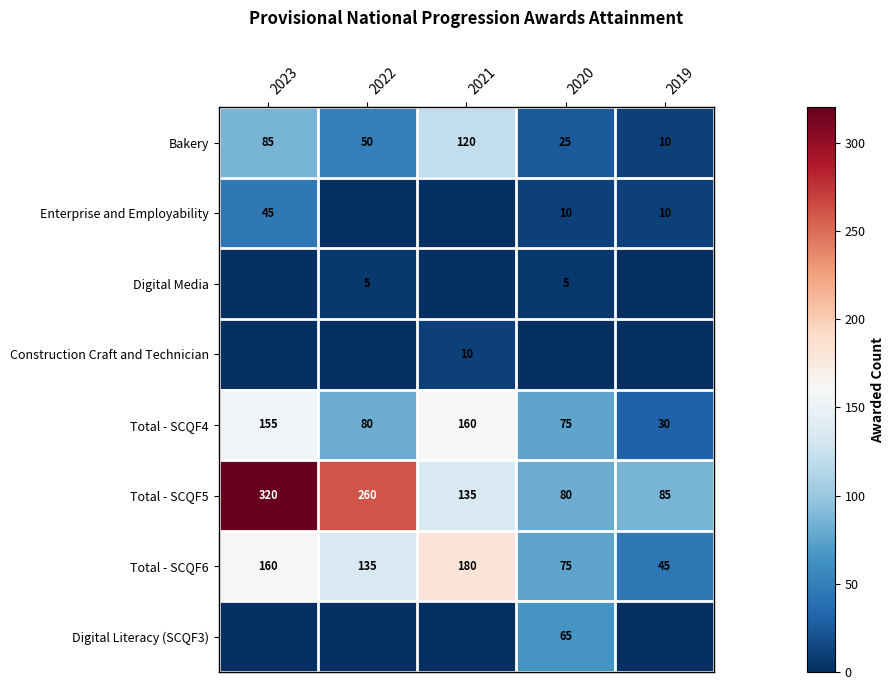

What is the difference between the highest and lowest values at 2021?

180